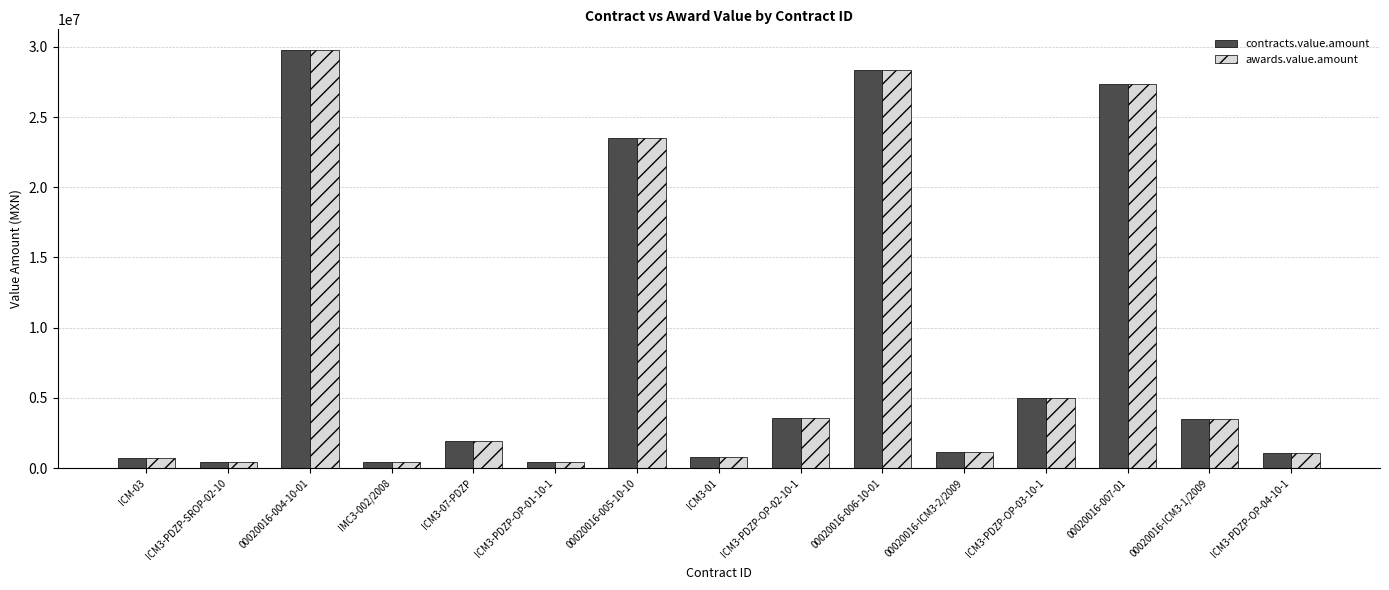

What is the value of the awards.value.amount bar at the 4th from the left?

408695.7